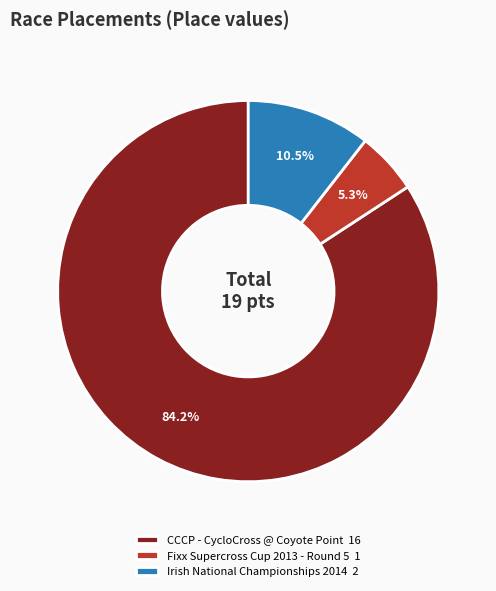

Which category has the biggest portion of the pie?

CCCP - CycloCross @ Coyote Point